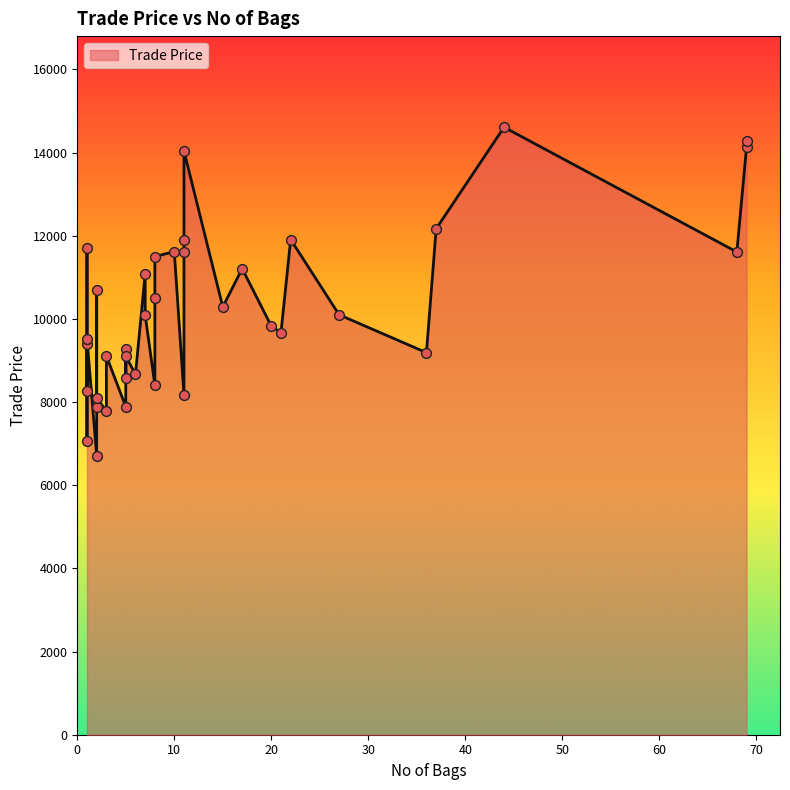

Between 5 and 8, which is larger?

8